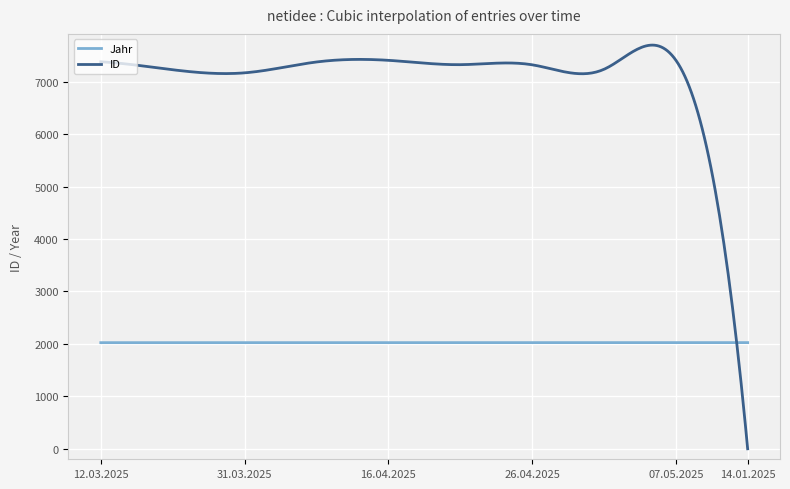

What are all the series names shown in the legend?

Jahr, ID